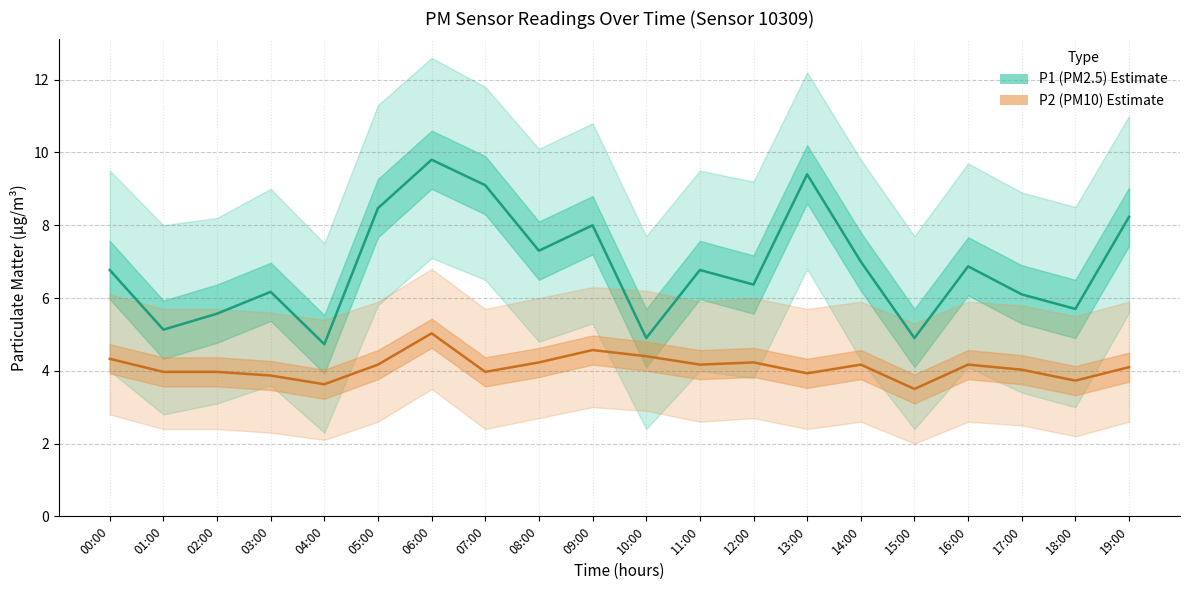

At which label is P1 closest to 7?

14:00